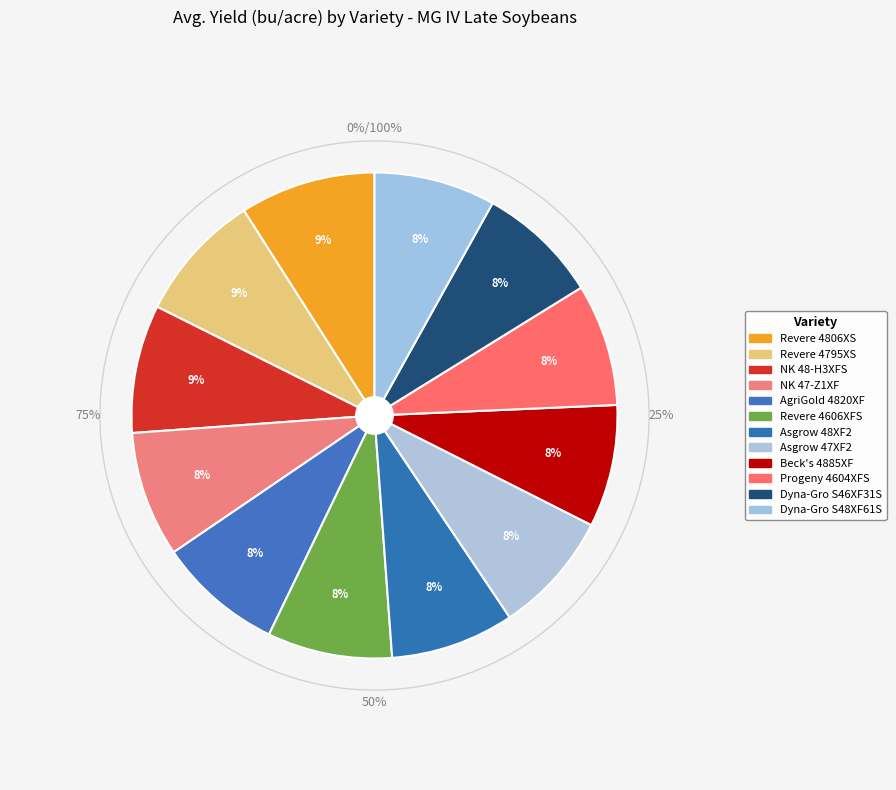

Rank the categories by value from highest to lowest.

Revere 4806XS, Revere 4795XS, NK 48-H3XFS, NK 47-Z1XF, AgriGold 4820XF, Revere 4606XFS, Asgrow 48XF2, Asgrow 47XF2, Beck's 4885XF, Progeny 4604XFS, Dyna-Gro S46XF31S, Dyna-Gro S48XF61S